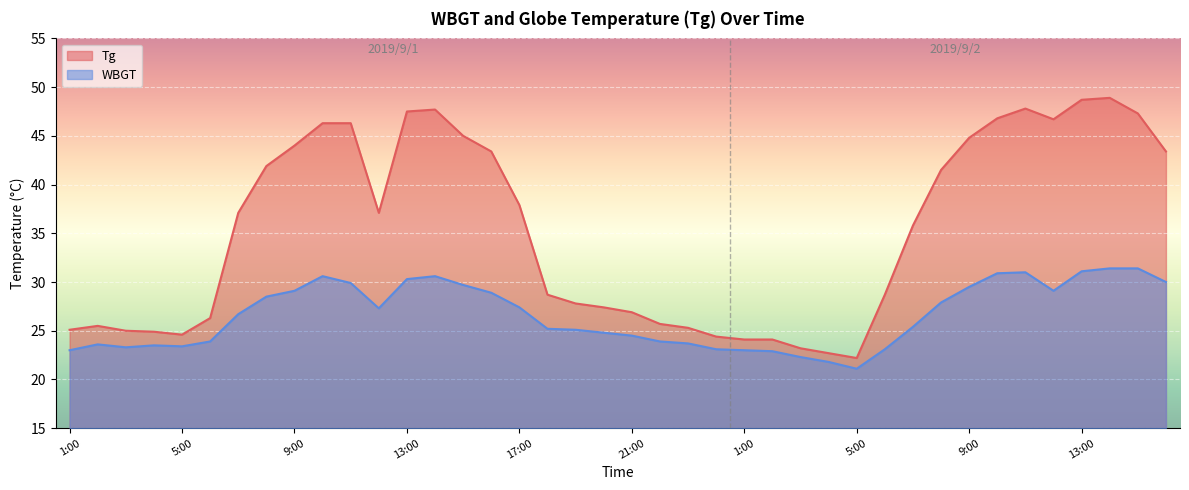

Reading left to right, what are all the values shown in this chart?

Tg: 25.1	25.5	25.0	24.9	24.6	26.3	37.1	41.9	44.0	46.3	46.3	37.1	47.5	47.7	45.0	43.4	37.9	28.7	27.8	27.4	26.9	25.7	25.3	24.4	24.1	24.1	23.2	22.7	22.2	28.7	35.8	41.5	44.8	46.8	47.8	46.7	48.7	48.9	47.3	43.4
WBGT: 23.0	23.6	23.3	23.5	23.4	23.9	26.7	28.5	29.1	30.6	29.9	27.3	30.3	30.6	29.7	28.9	27.4	25.2	25.1	24.8	24.5	23.9	23.7	23.1	23.0	22.9	22.3	21.8	21.1	23.1	25.4	27.9	29.5	30.9	31.0	29.1	31.1	31.4	31.4	30.0